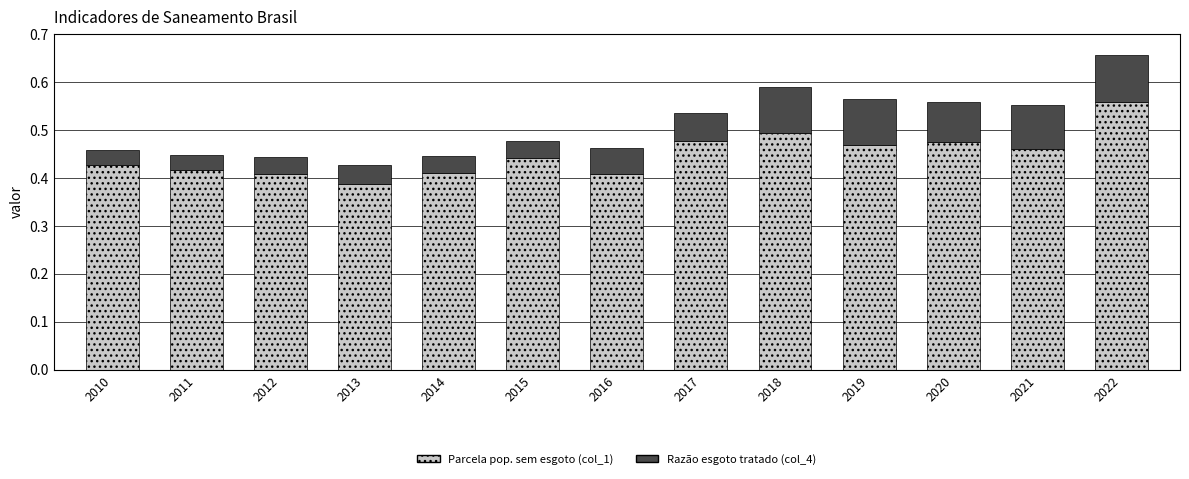

How many data points does each series have?

13